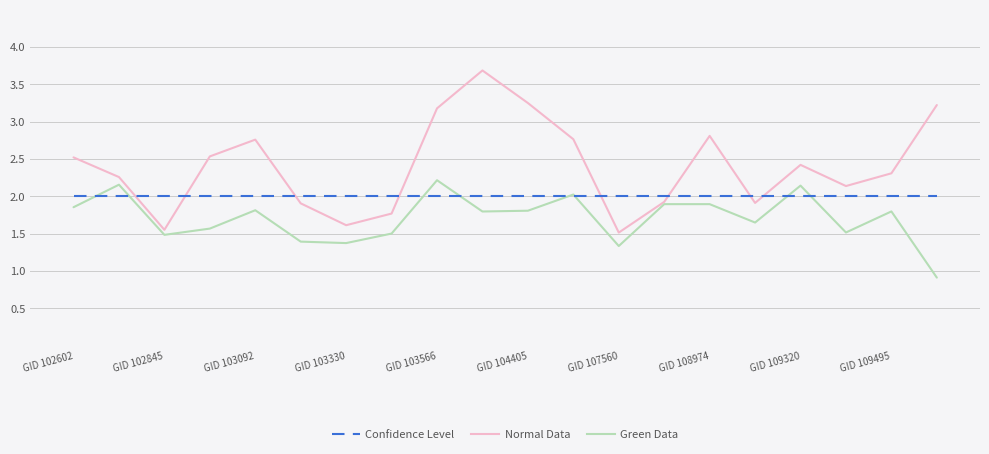

Which series ends up on top after the final intersection of Normal Data and Confidence Level?

Normal Data